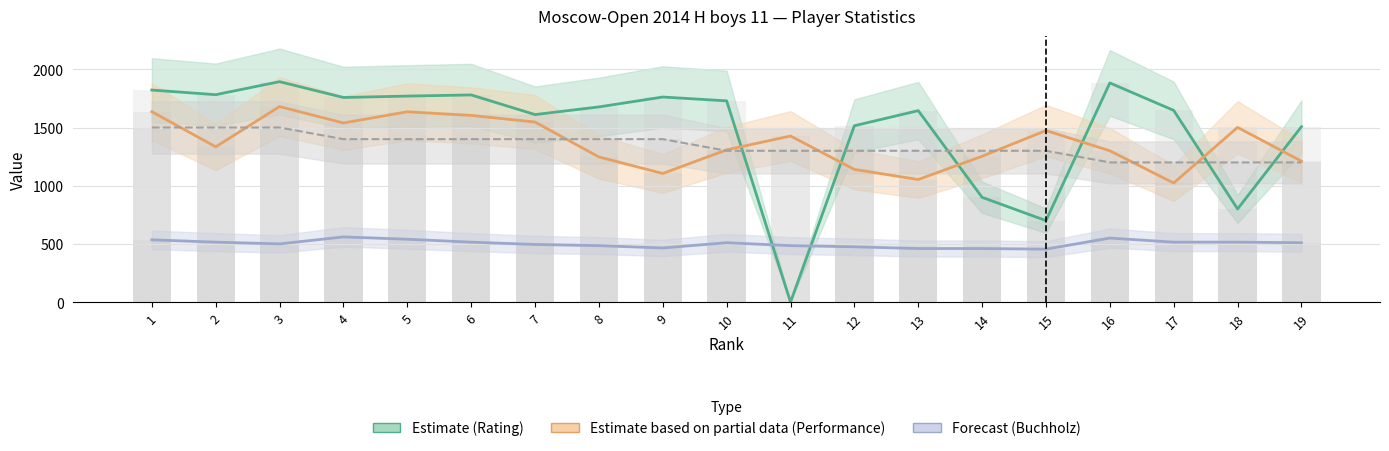

Reading left to right, what are all the values shown in this chart?

Estimate (Rating): 1=1822	2=1782	3=1894	4=1758	5=1770	6=1780	7=1611	8=1677	9=1762	10=1729	11=0	12=1515	13=1645	14=900	15=700	16=1883	17=1647	18=800	19=1507
Estimate based on partial data (Performance): 1=1636	2=1334	3=1680	4=1539	5=1635	6=1604	7=1547	8=1247	9=1105	10=1308	11=1427	12=1140	13=1053	14=1253	15=1474	16=1300	17=1023	18=1501	19=1211
Forecast (Buchholz): 1=535	2=515	3=500	4=560	5=540	6=515	7=495	8=485	9=465	10=510	11=485	12=475	13=460	14=460	15=455	16=550	17=515	18=515	19=510
Points × 200: 1=1500	2=1500	3=1500	4=1400	5=1400	6=1400	7=1400	8=1400	9=1400	10=1300	11=1300	12=1300	13=1300	14=1300	15=1300	16=1200	17=1200	18=1200	19=1200